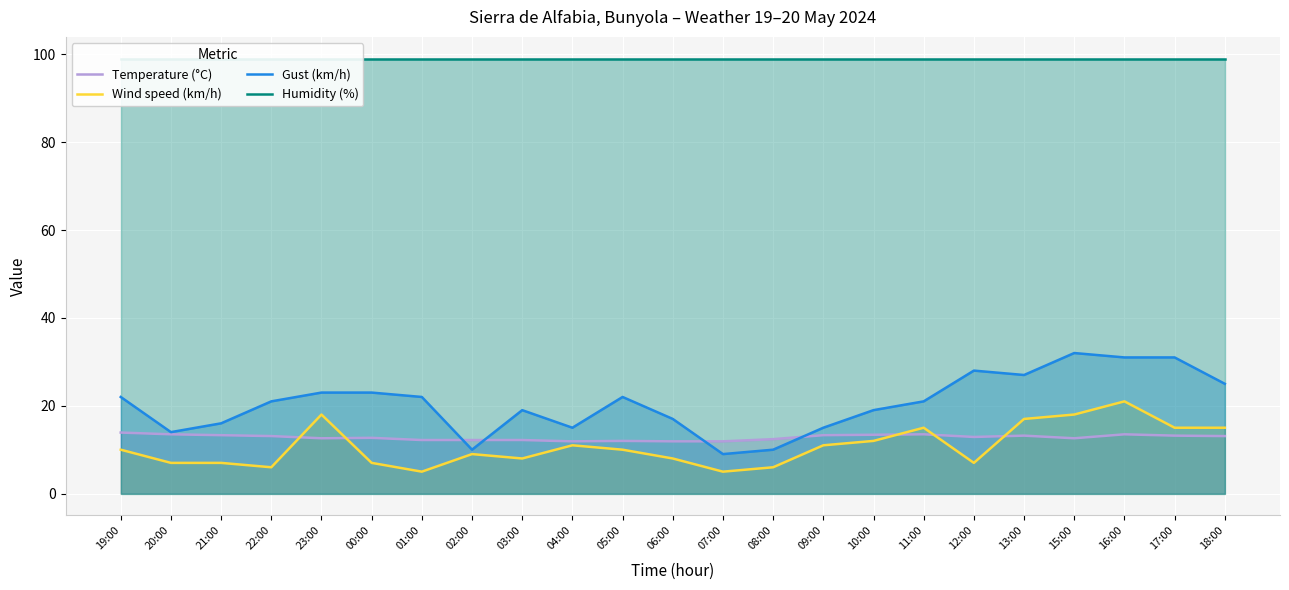

At which category does Temperature (°C) reach its first local peak?

00:00